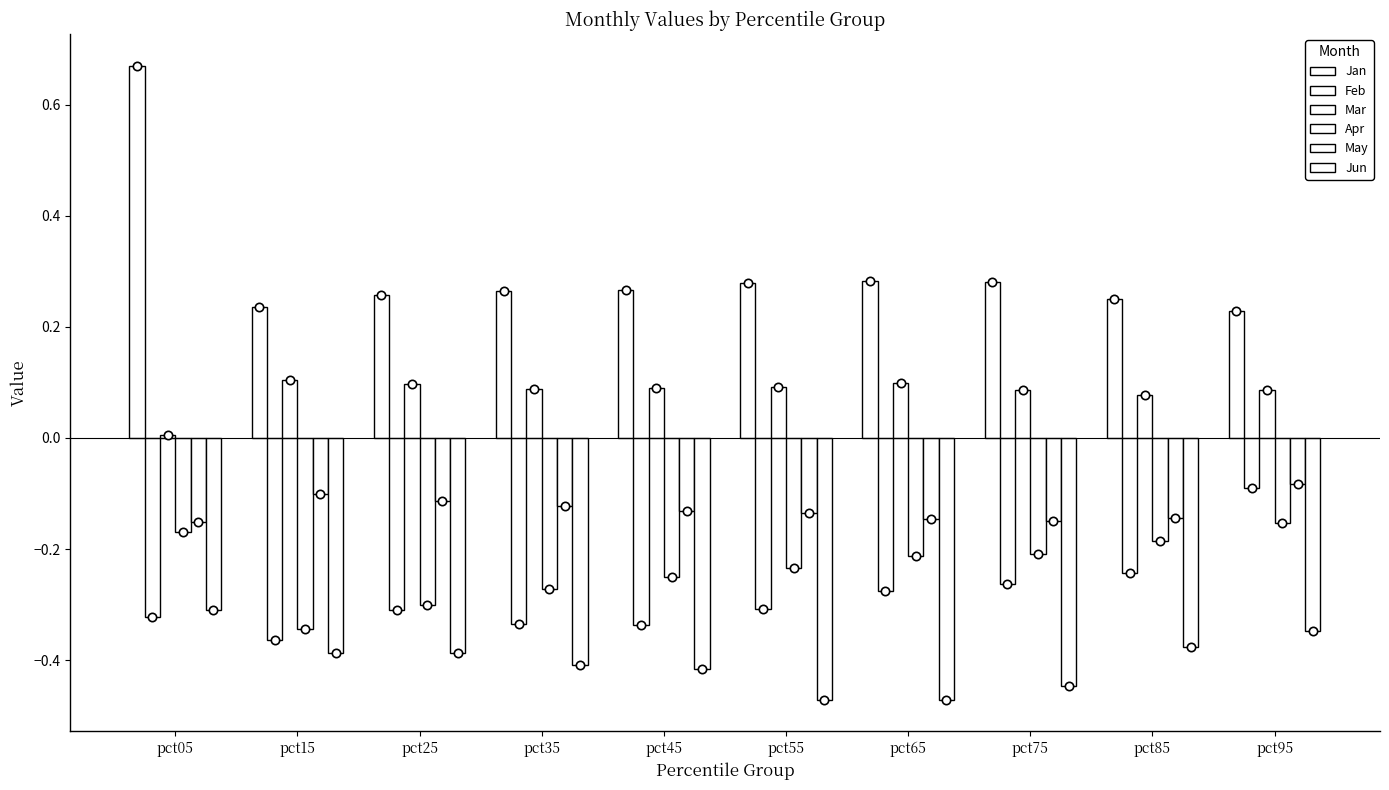

What is the highest value of the Mar series?

0.1